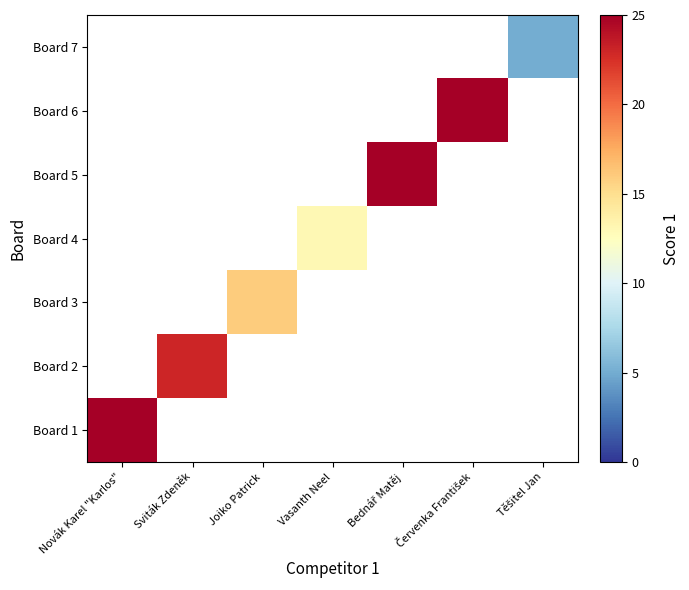

Which label corresponds to the largest value in the chart?

Novák Karel "Karlos"